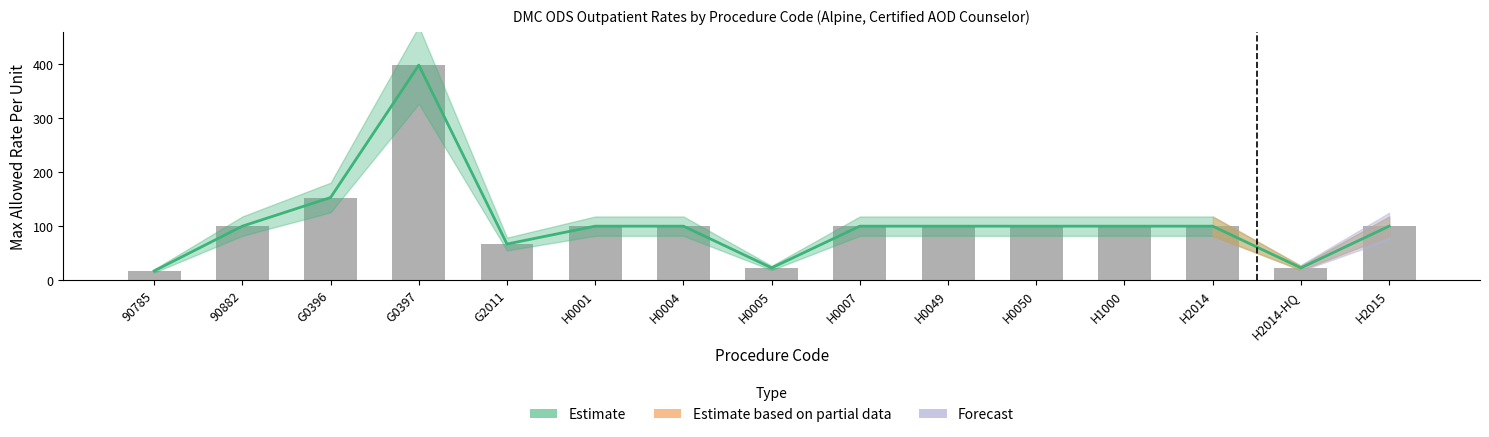

Rank the categories by value from highest to lowest.

G0397, G0396, 90882, H0001, H0004, H0007, H0049, H0050, H1000, H2014, H2015, G2011, H0005, H2014-HQ, 90785